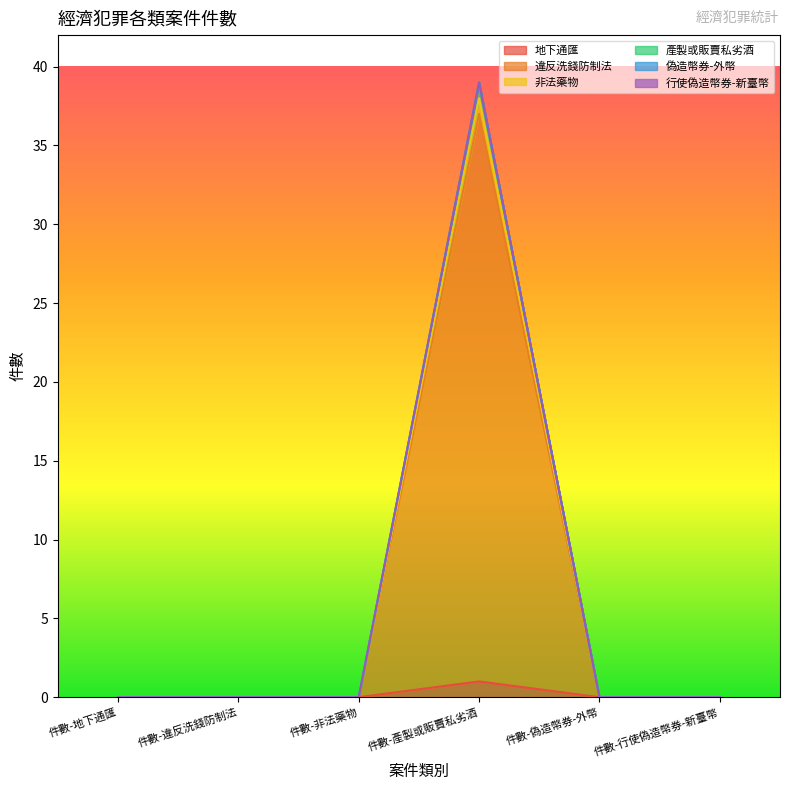

How many values in 產製或販賣私劣酒 are above zero?

1